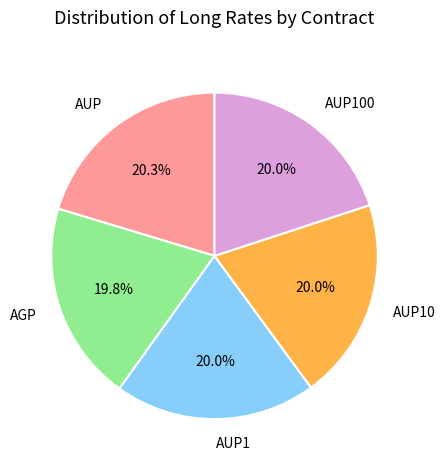

Do AUP100 and AUP10 together represent more than half of the pie?

No